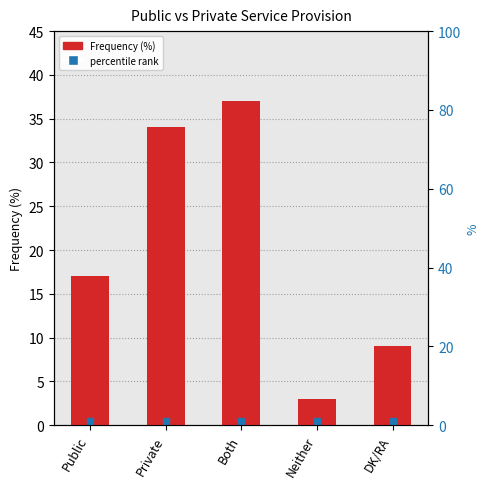

Reading left to right, what are all the values shown in this chart?

Public=17	Private=34	Both=37	Neither=3	DK/RA=9